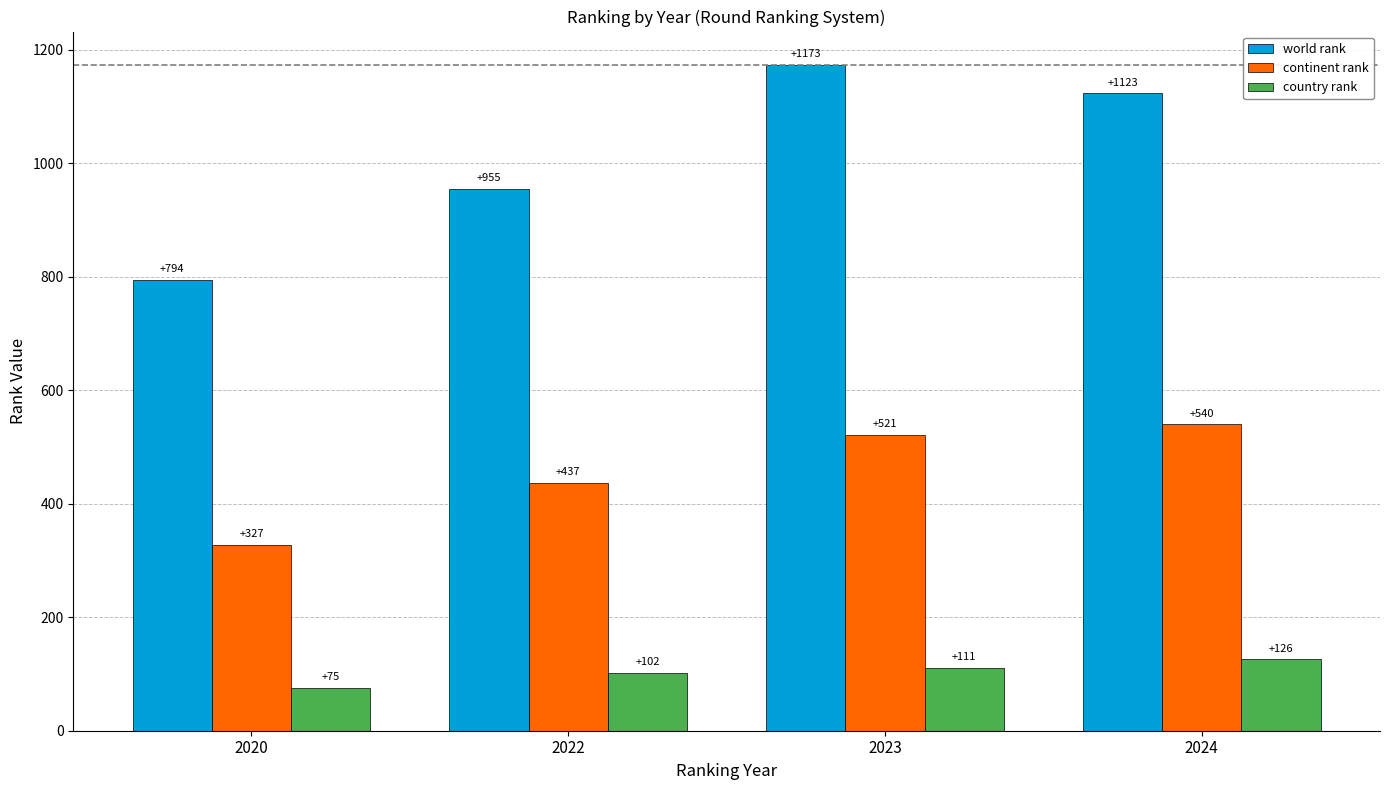

What is the value of the country rank bar at the 2nd from the left?

102